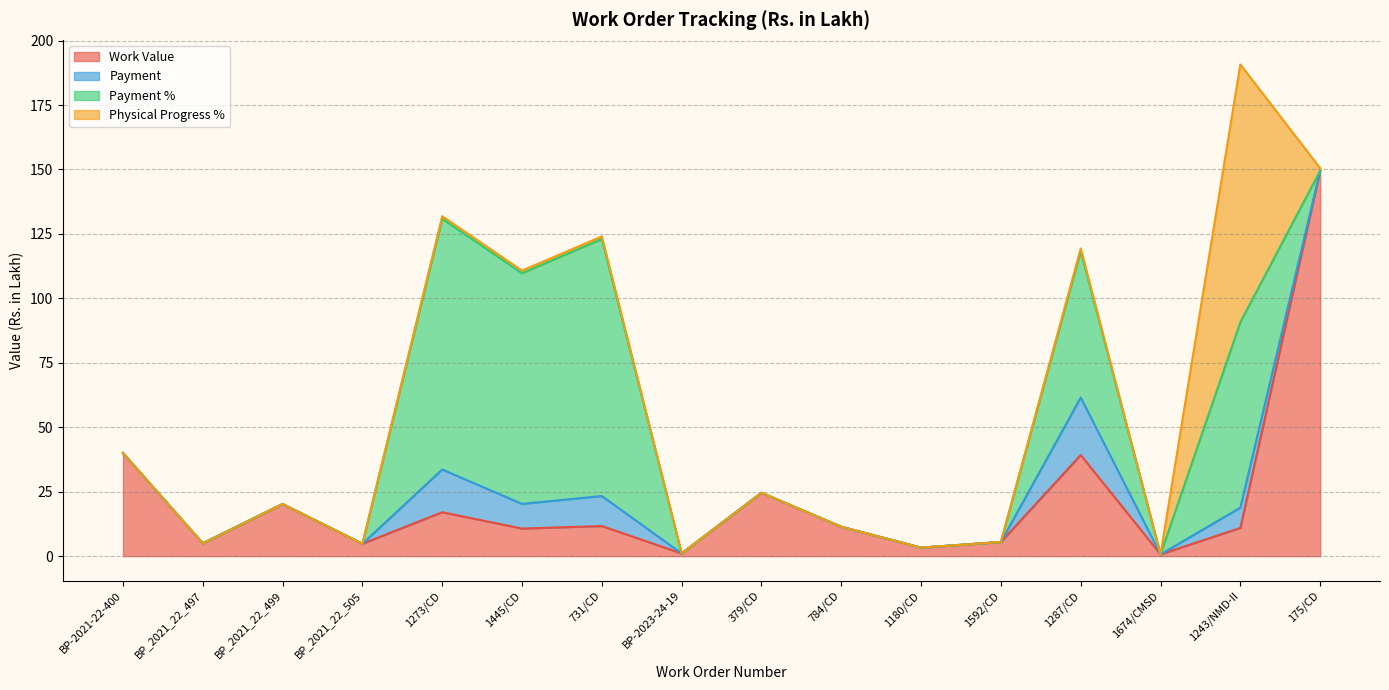

Which has a higher value, BP-2023-24-19 or 1445/CD?

1445/CD